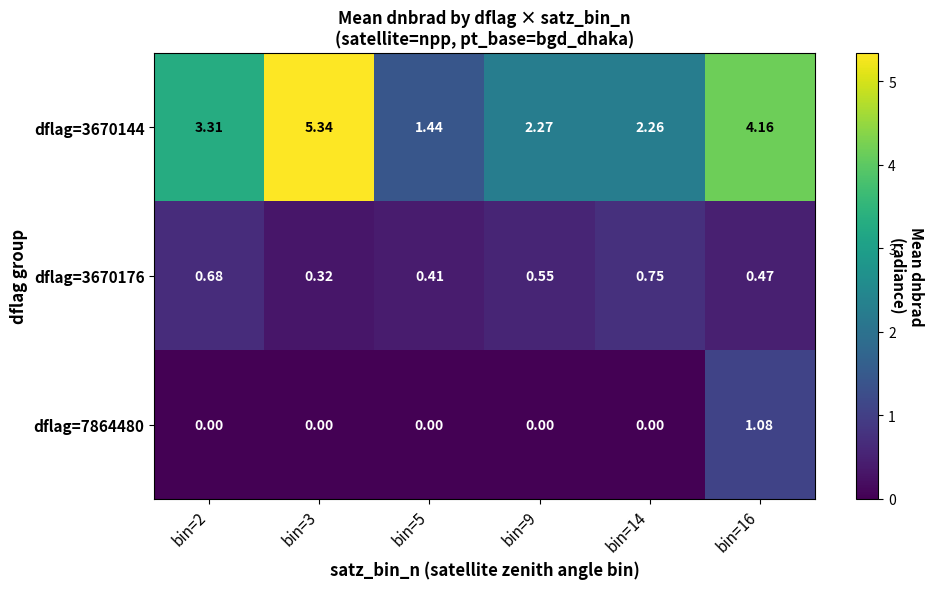

Is the value of dflag=7864480 at bin=9 greater than the value of dflag=3670176 at bin=2?

No